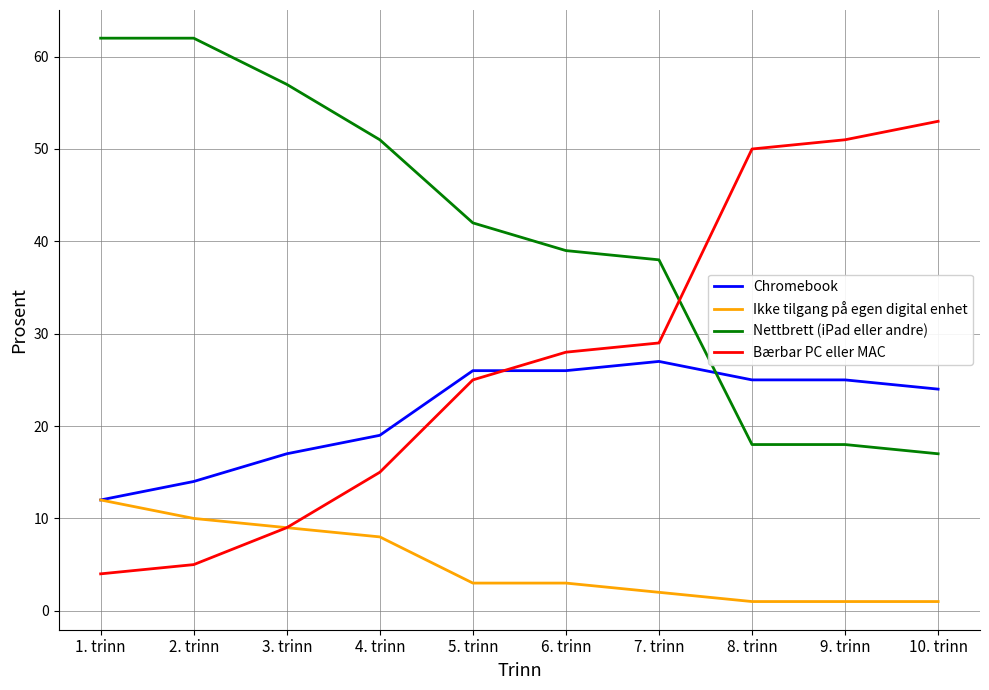

Is this an area chart (filled region under the line)?

No